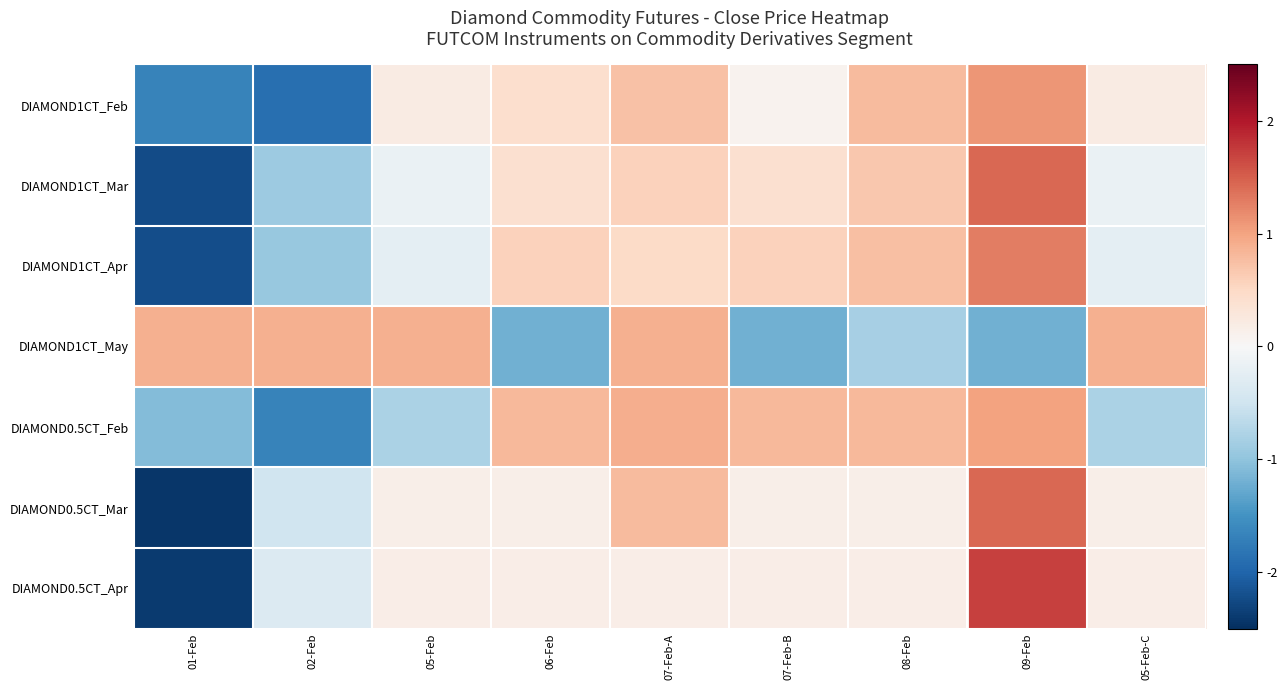

Reading left to right, transcribe all the data shown in this chart.

DIAMOND1CT_Feb: 01-Feb=-1.7	02-Feb=-1.9	05-Feb=0.2	06-Feb=0.4	07-Feb-A=0.7	07-Feb-B=0.1	08-Feb=0.8	09-Feb=1.1	05-Feb-C=0.2
DIAMOND1CT_Mar: 01-Feb=-2.2	02-Feb=-0.9	05-Feb=-0.2	06-Feb=0.4	07-Feb-A=0.6	07-Feb-B=0.4	08-Feb=0.7	09-Feb=1.4	05-Feb-C=-0.2
DIAMOND1CT_Apr: 01-Feb=-2.2	02-Feb=-1.0	05-Feb=-0.2	06-Feb=0.6	07-Feb-A=0.5	07-Feb-B=0.6	08-Feb=0.7	09-Feb=1.3	05-Feb-C=-0.2
DIAMOND1CT_May: 01-Feb=0.9	02-Feb=0.9	05-Feb=0.9	06-Feb=-1.2	07-Feb-A=0.9	07-Feb-B=-1.2	08-Feb=-0.8	09-Feb=-1.2	05-Feb-C=0.9
DIAMOND0.5CT_Feb: 01-Feb=-1.1	02-Feb=-1.7	05-Feb=-0.8	06-Feb=0.8	07-Feb-A=0.9	07-Feb-B=0.8	08-Feb=0.8	09-Feb=1.0	05-Feb-C=-0.8
DIAMOND0.5CT_Mar: 01-Feb=-2.4	02-Feb=-0.5	05-Feb=0.1	06-Feb=0.1	07-Feb-A=0.8	07-Feb-B=0.1	08-Feb=0.1	09-Feb=1.4	05-Feb-C=0.1
DIAMOND0.5CT_Apr: 01-Feb=-2.4	02-Feb=-0.3	05-Feb=0.2	06-Feb=0.2	07-Feb-A=0.2	07-Feb-B=0.2	08-Feb=0.2	09-Feb=1.7	05-Feb-C=0.2